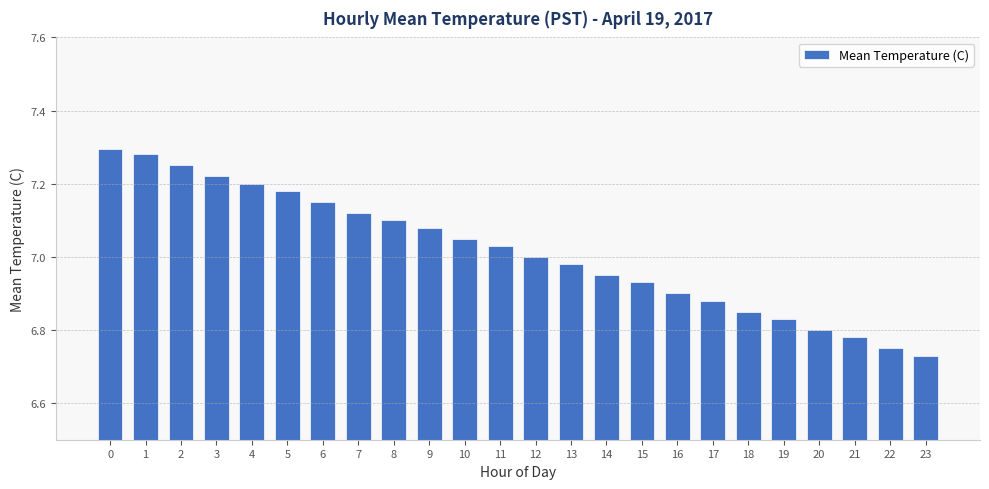

Rank the categories by value from highest to lowest.

0, 1, 2, 3, 4, 5, 6, 7, 8, 9, 10, 11, 12, 13, 14, 15, 16, 17, 18, 19, 20, 21, 22, 23